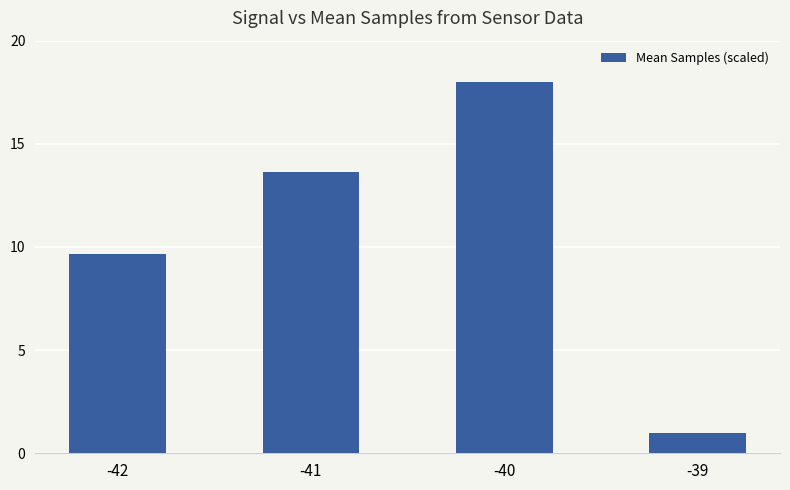

What is the difference between the second highest and minimum values?

12.7